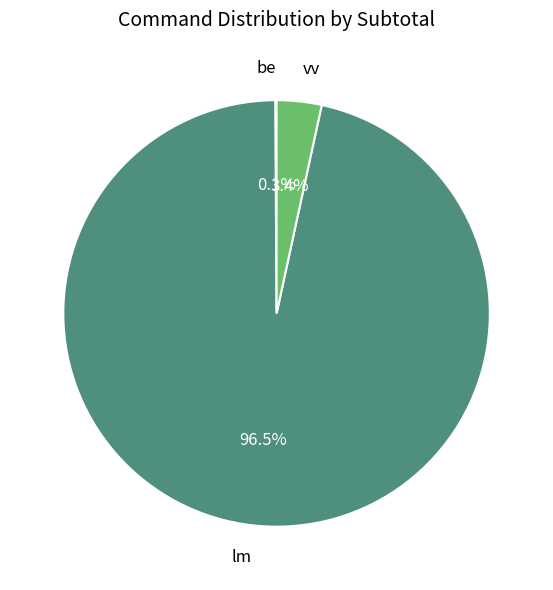

Is there any slice that represents more than half of the pie?

Yes